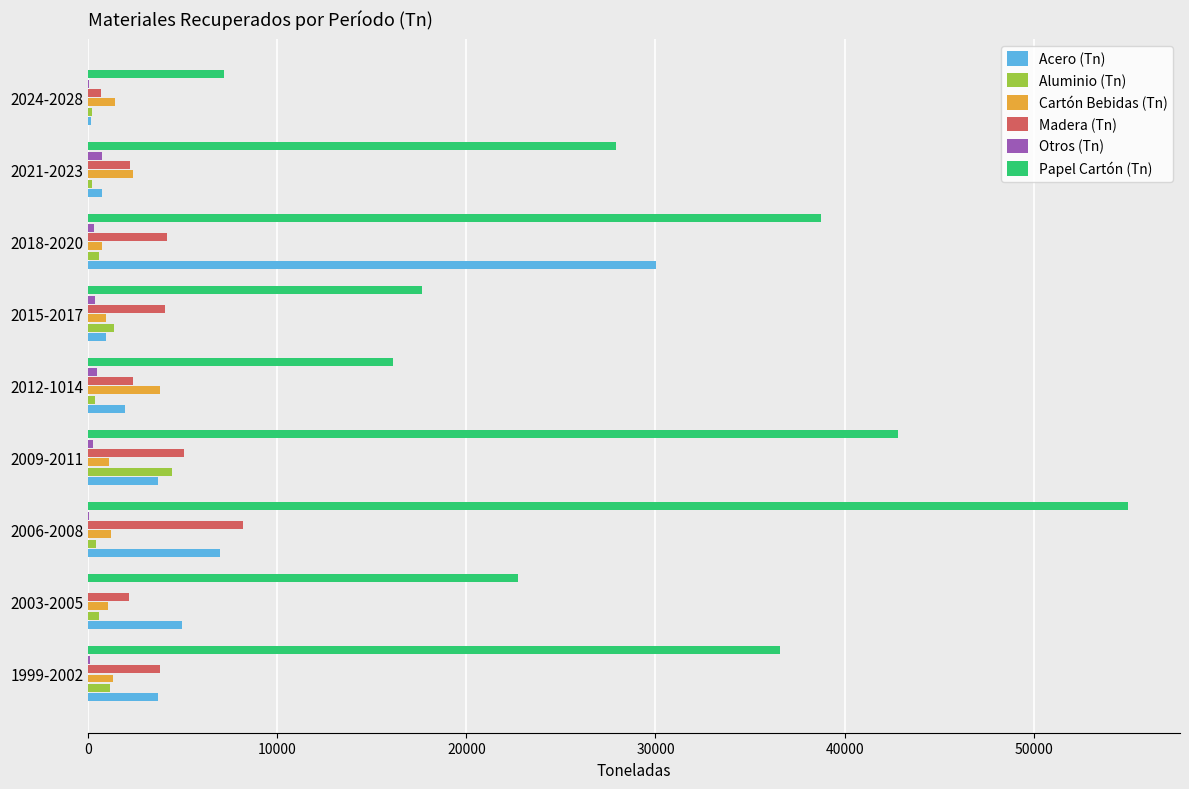

Which series changed the most between 2018-2020 and 2021-2023?

Acero (Tn)